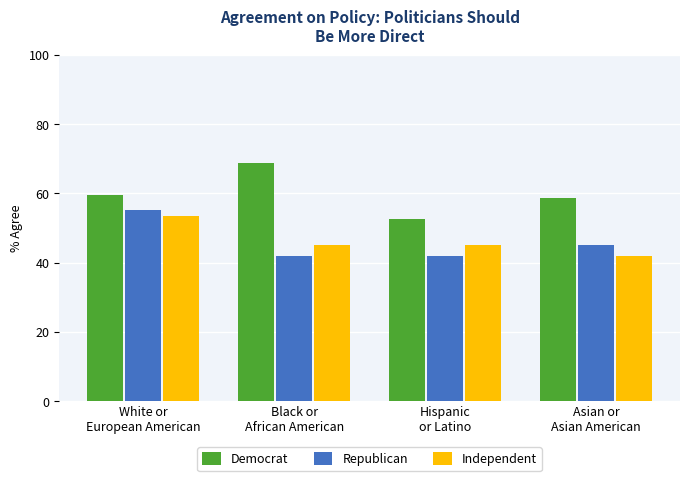

What is the total value across all series at Asian or
Asian American?

145.7